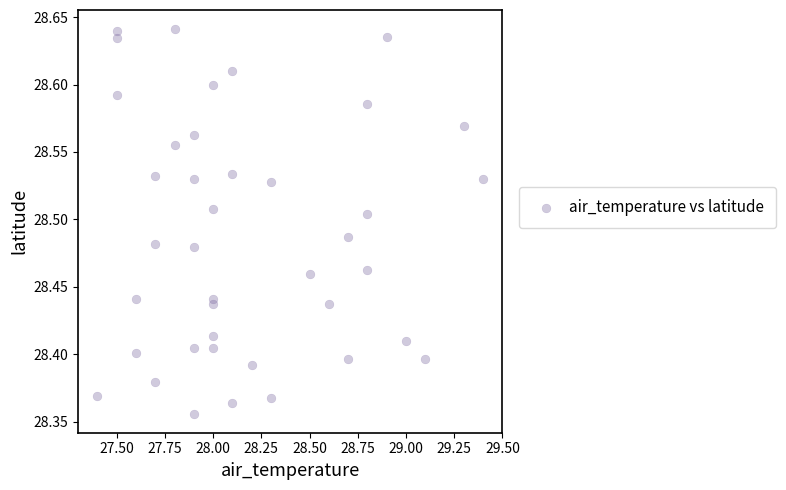

What is the range of X values (max minus min)?

2.0